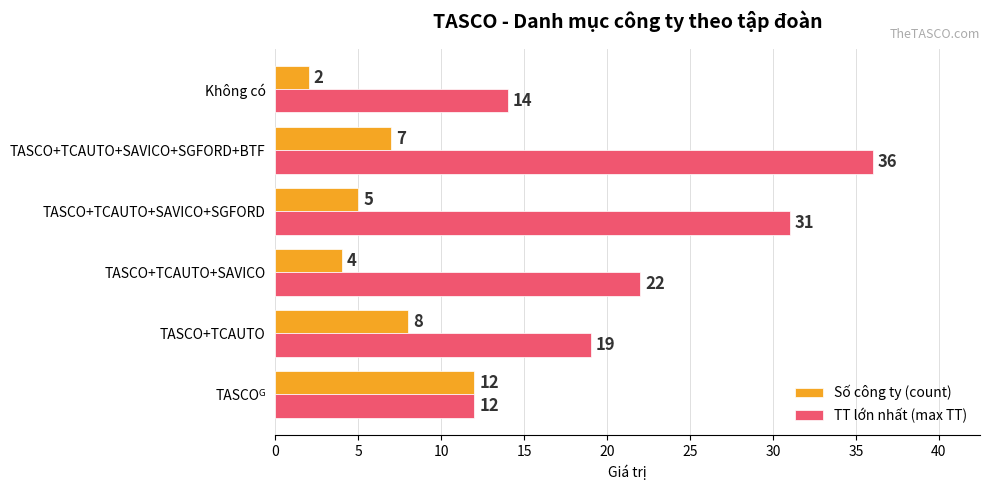

What is the average value of the TT lớn nhất (max TT) series?

22